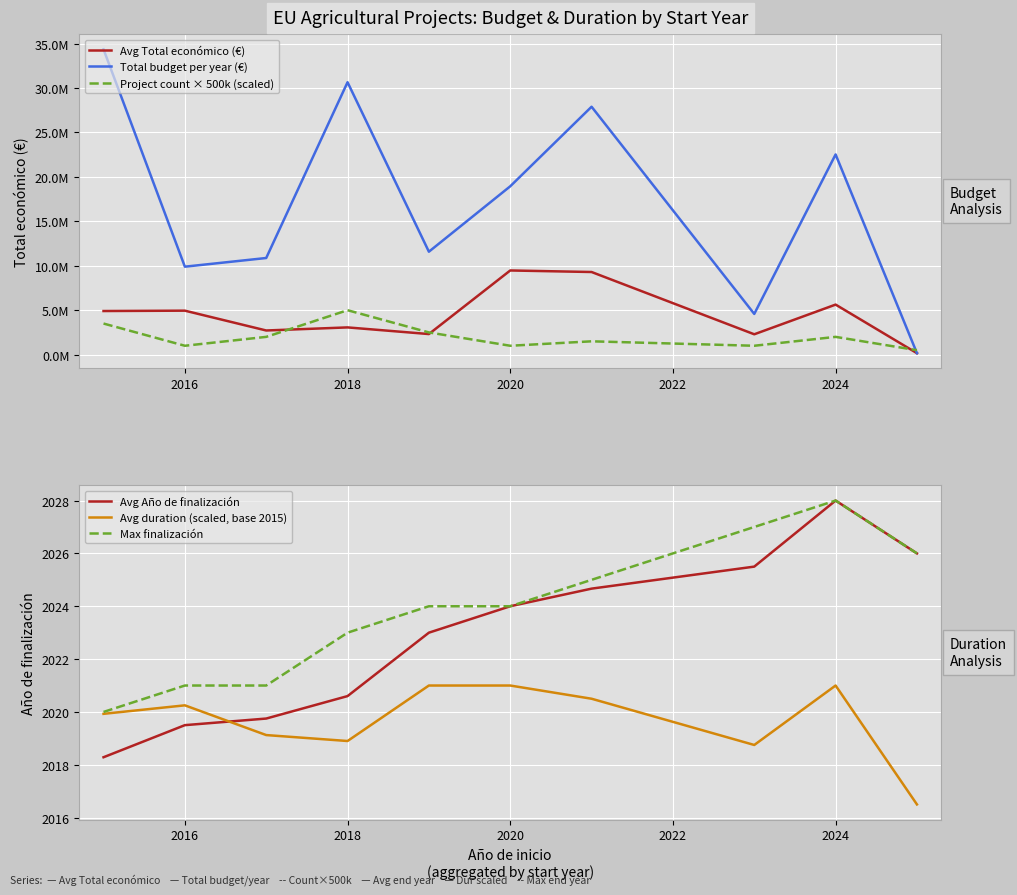

True or false: Project count × 500k (scaled) and Avg Año de finalización intersect in this chart.

False